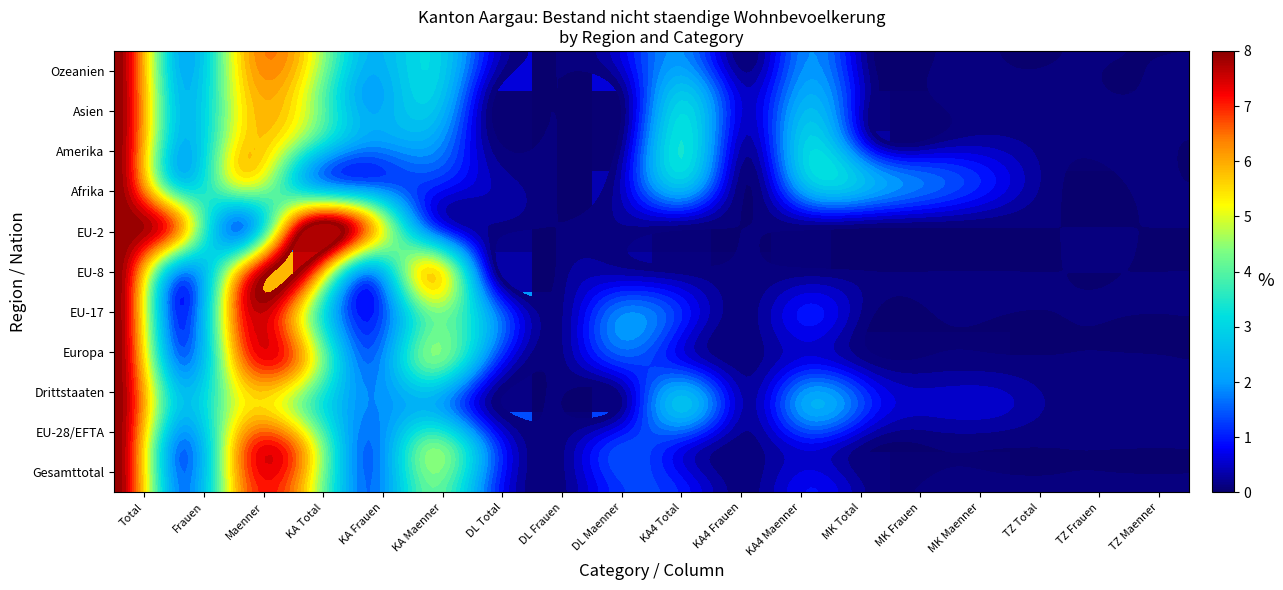

What is the difference between the highest and lowest values at KA Maenner?

54.5